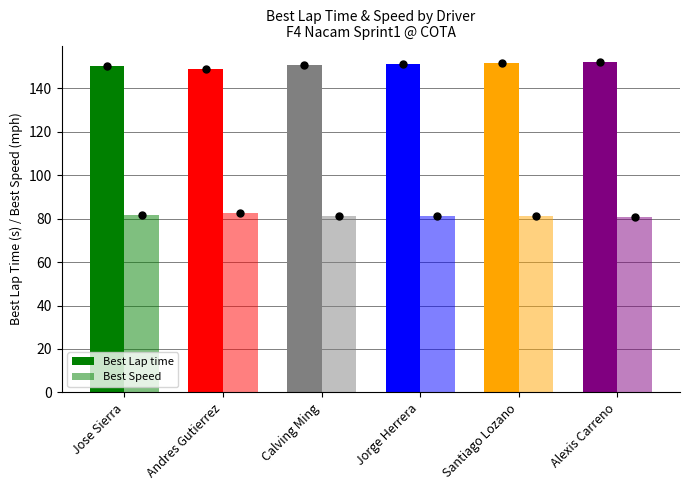

Are the bars grouped side by side (vs. stacked)?

Yes